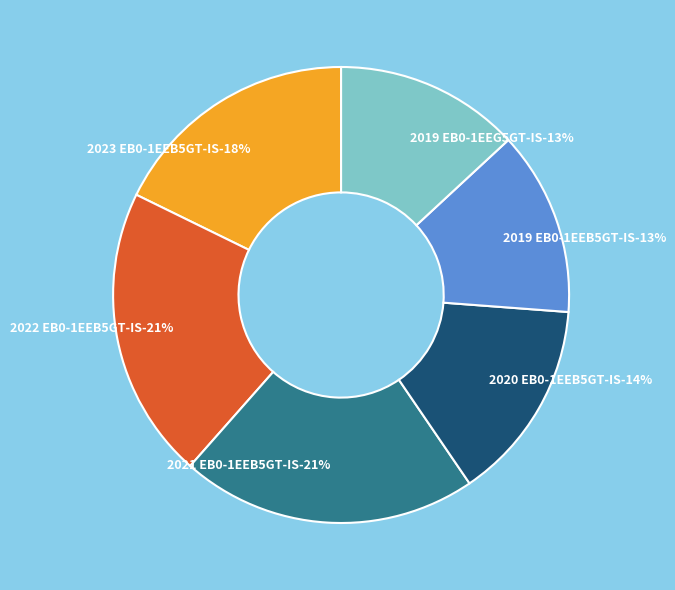

To the nearest percent, what is the average slice percentage?

17%